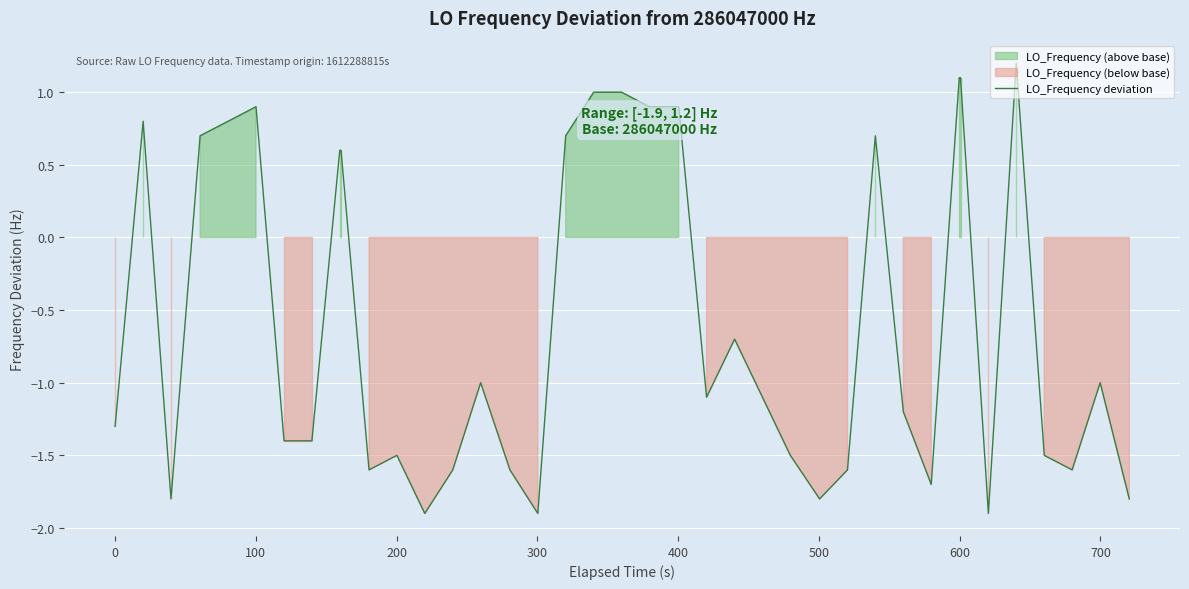

What is the highest value of the LO_Frequency deviation series?

1.2